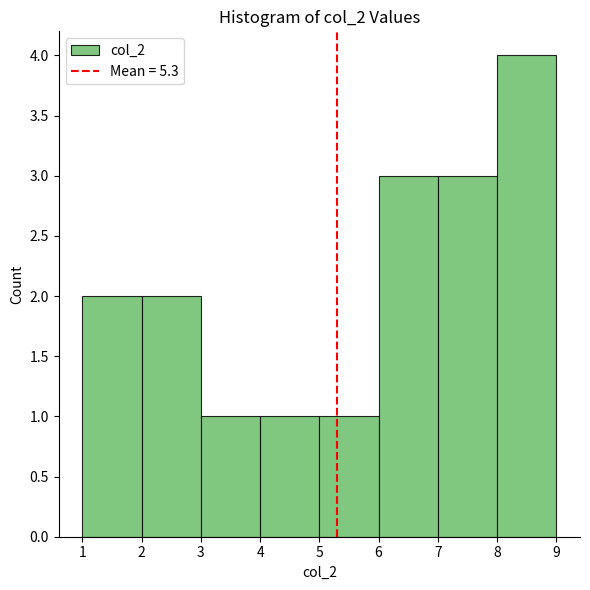

Reading left to right, transcribe this chart: for each bar, give the range it covers on the x-axis and its height. The values are not printed on the chart, so give them approximately, as read against the axis.

1 to 2: 2
2 to 3: 2
3 to 4: 1
4 to 5: 1
5 to 6: 1
6 to 7: 3
7 to 8: 3
8 to 9: 4